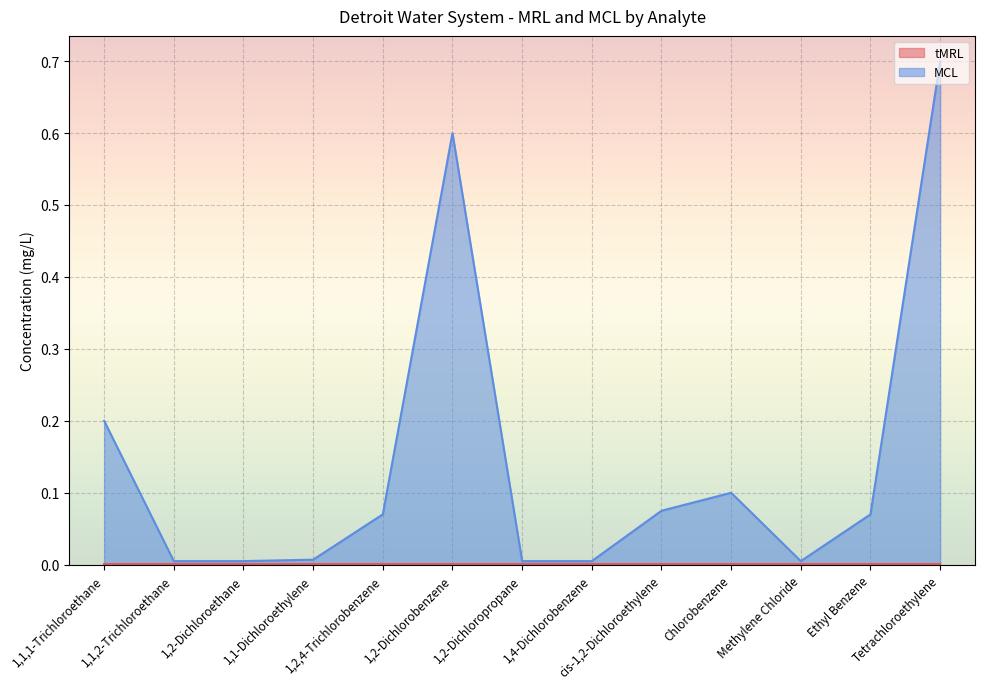

What is the greatest value displayed?

0.7